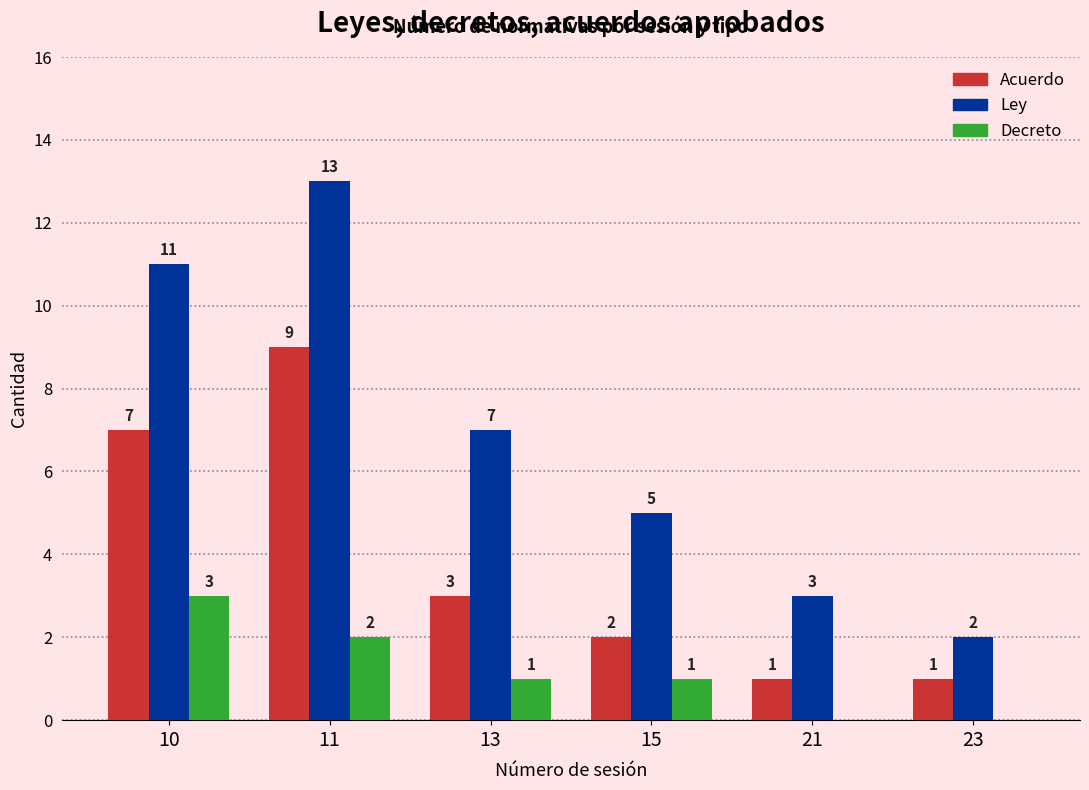

How many categories are shown in the chart?

6